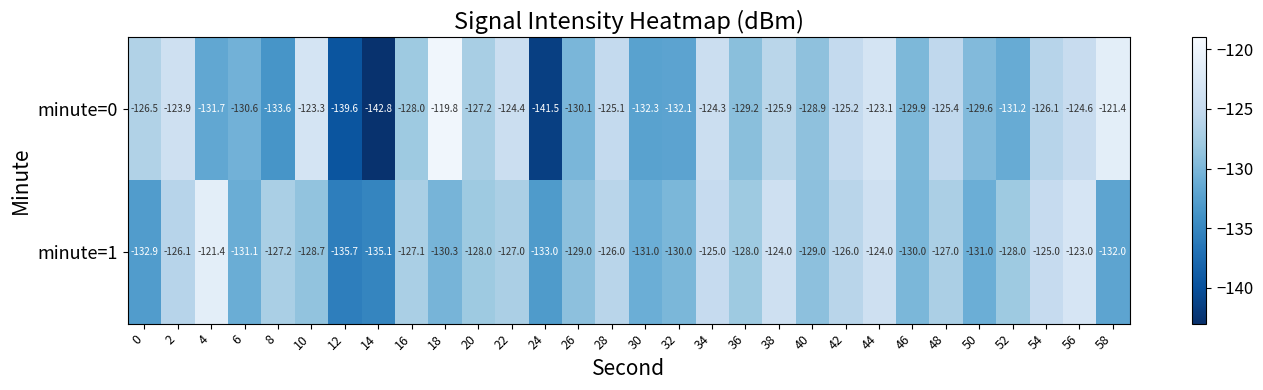

At which category does the chart reach its peak across all series?

18